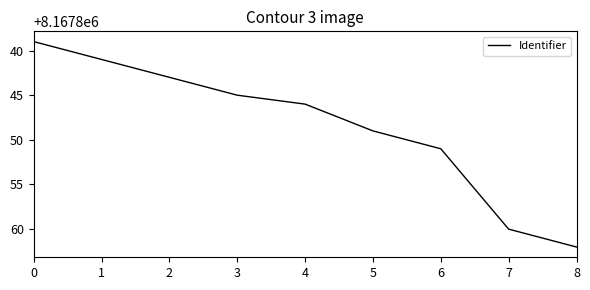

What value does the data have at 3?

8167845